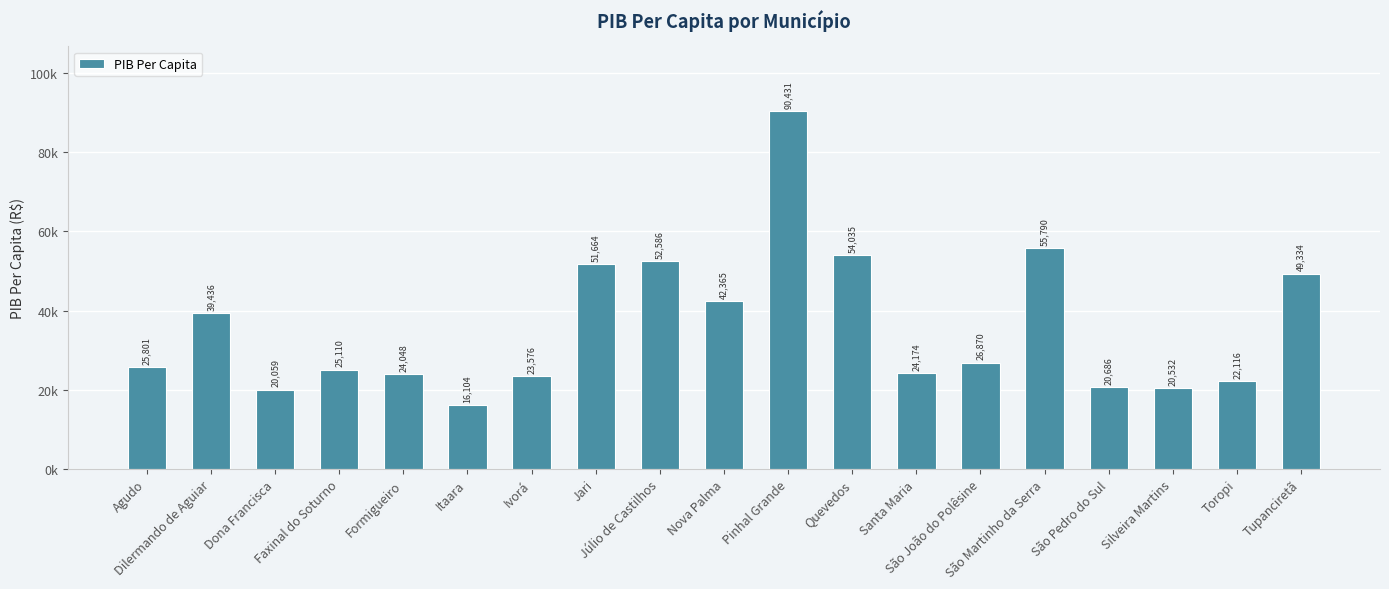

How many values exceed 25800?

10